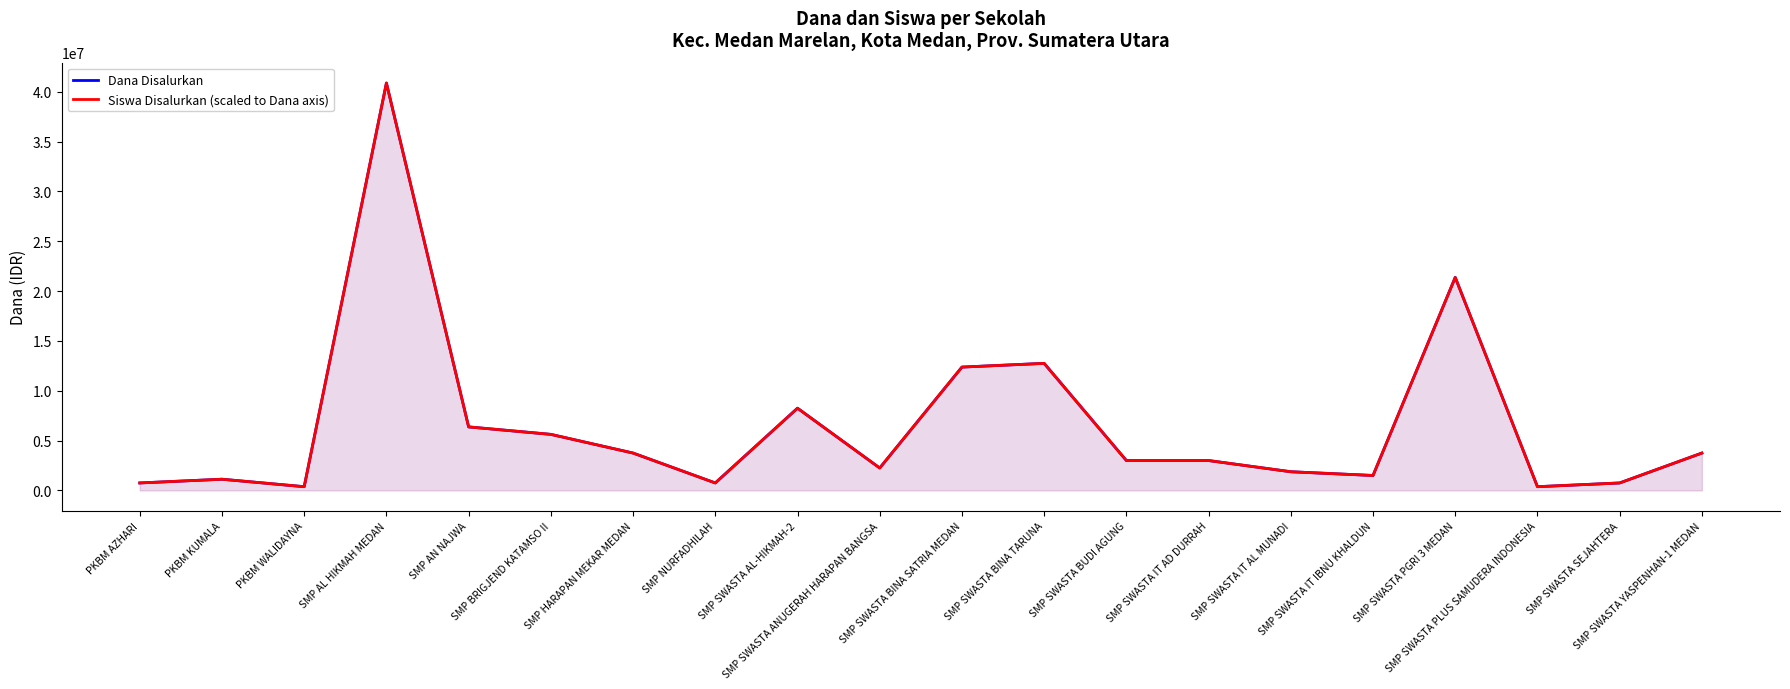

What is the label of the 2nd point from the right?

SMP SWASTA SEJAHTERA